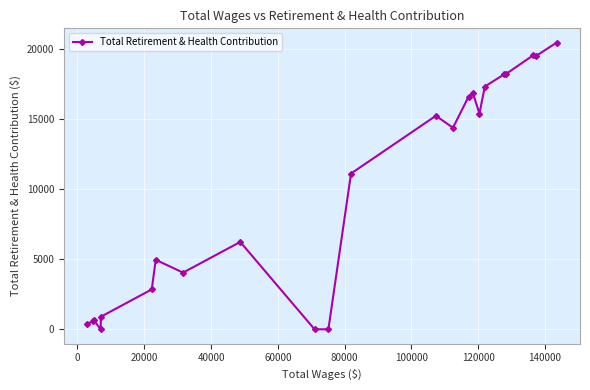

What is the difference between the maximum and minimum values?

20476